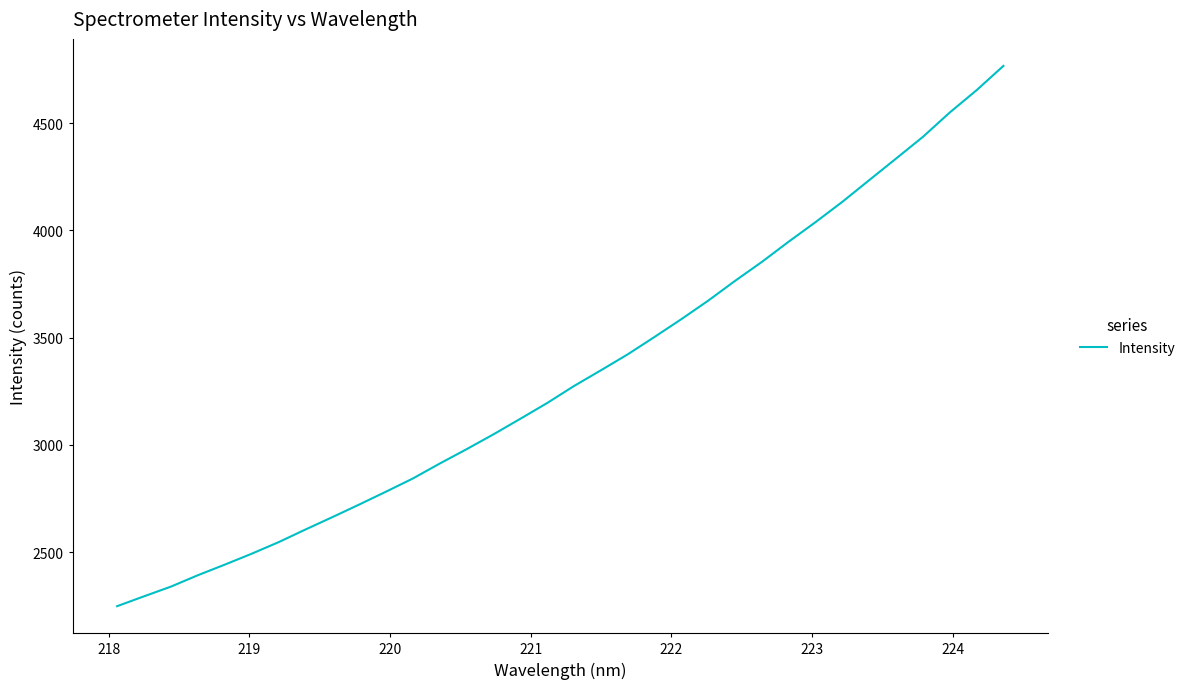

What is the difference between the maximum and minimum values?

2518.7